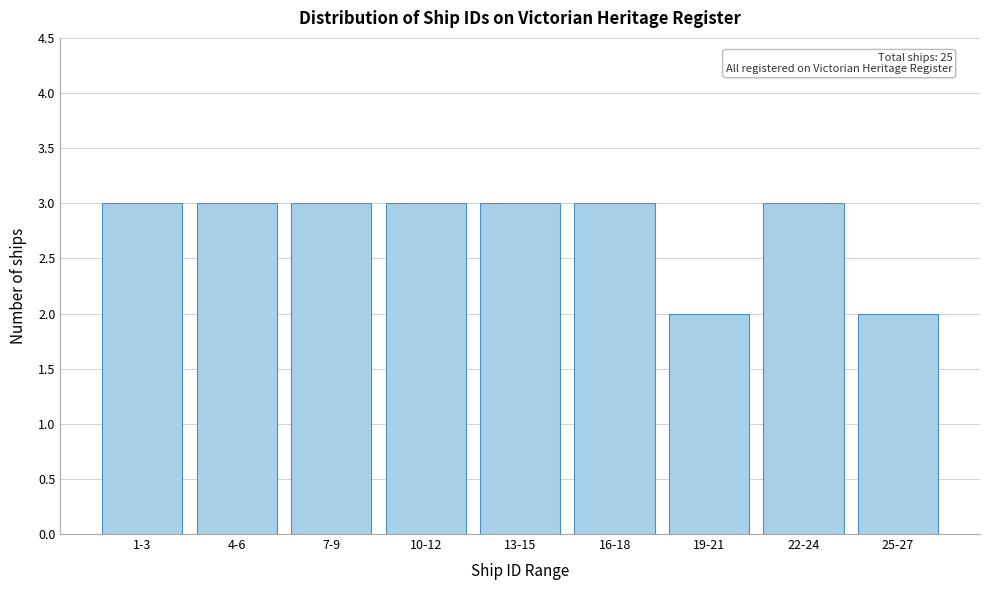

Reading left to right, transcribe all the data shown in this chart.

1-3=3	4-6=3	7-9=3	10-12=3	13-15=3	16-18=3	19-21=2	22-24=3	25-27=2